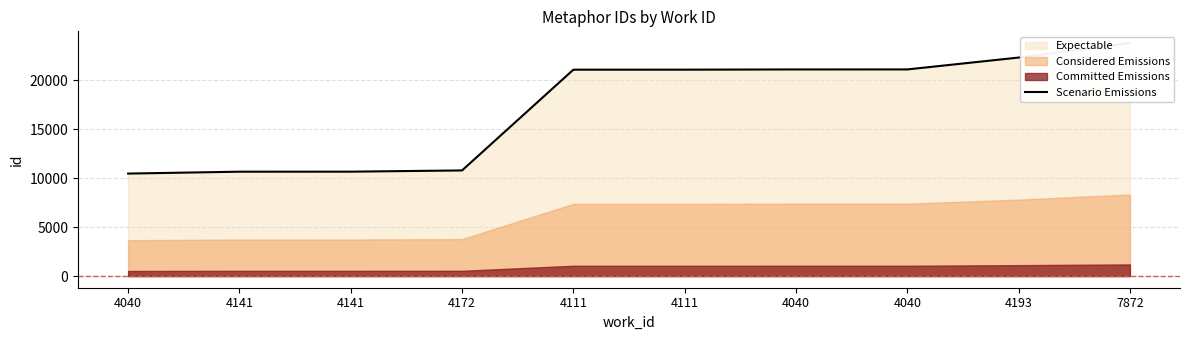

Is it true that the value at 4172 is 10788?

True